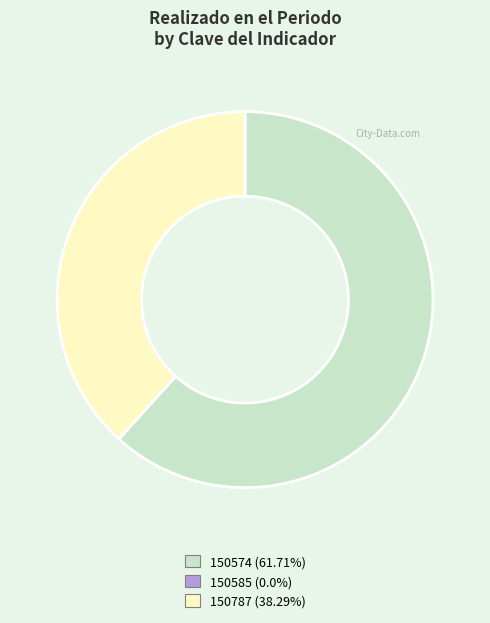

Is 150574 the majority of the pie?

Yes